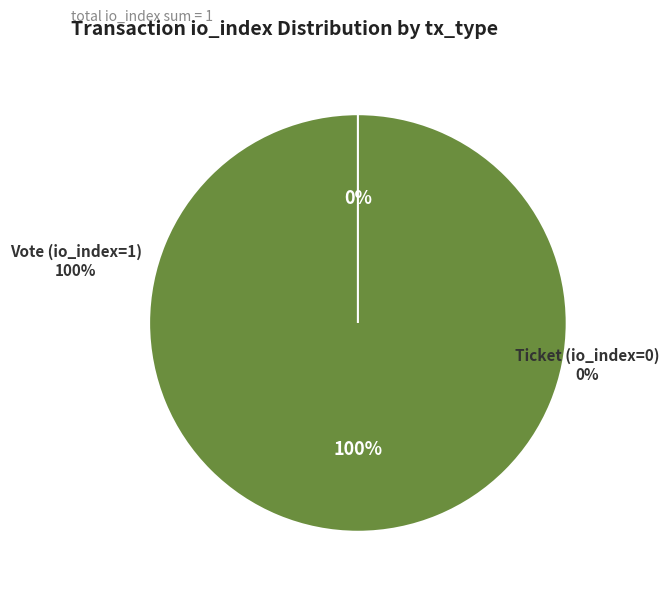

What is the largest slice in the pie chart?

Vote (io_index=1)